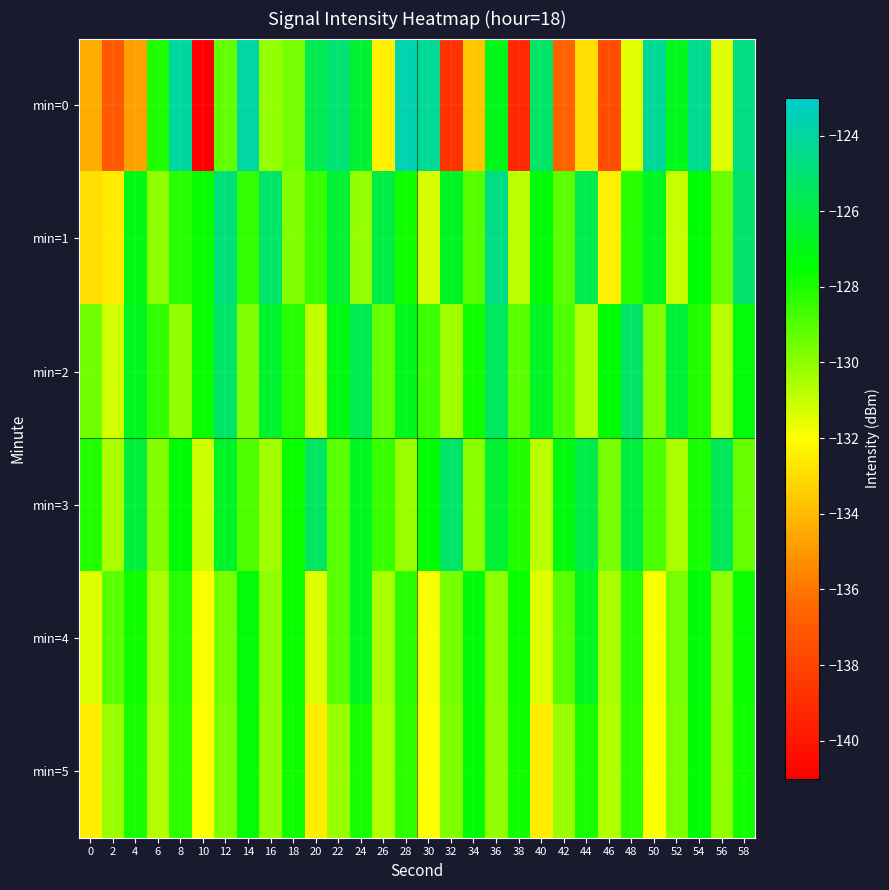

Which series has the largest total across all categories?

min=3